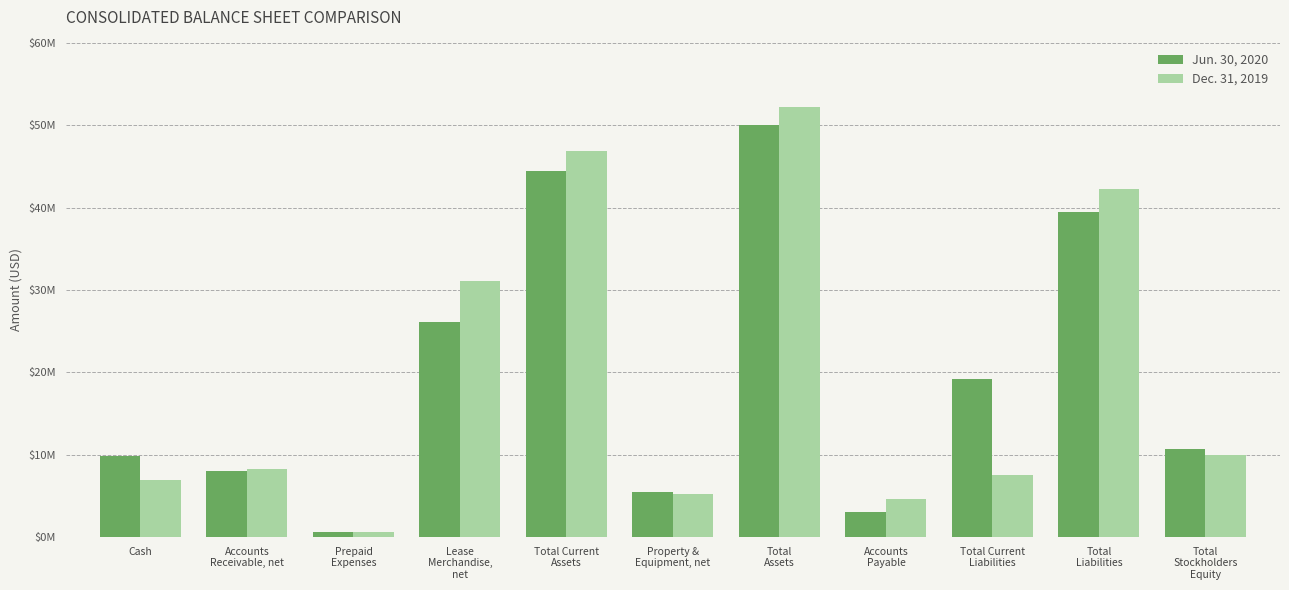

What is the label of the 5th bar from the right?

Total
Assets